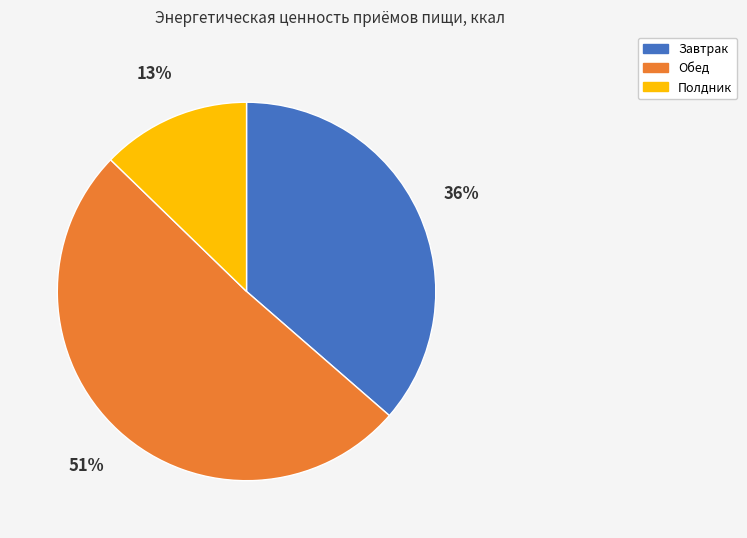

How many segments does this pie chart have?

3